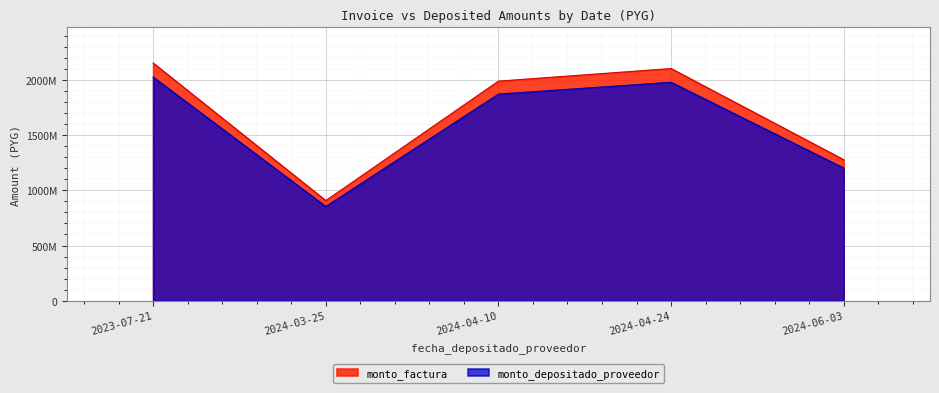

Does the chart display data point markers on the line(s)?

No